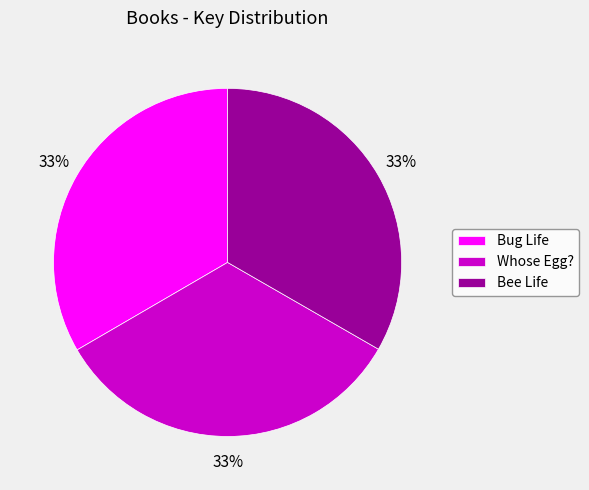

To the nearest percent, what is the combined percentage of Whose Egg? and Bee Life?

67%